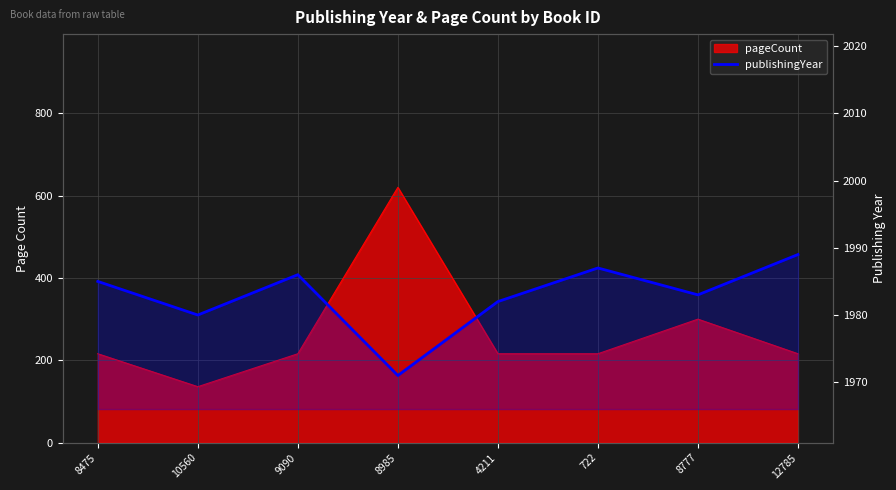

The value at 8777 is 1983. True or false?

True